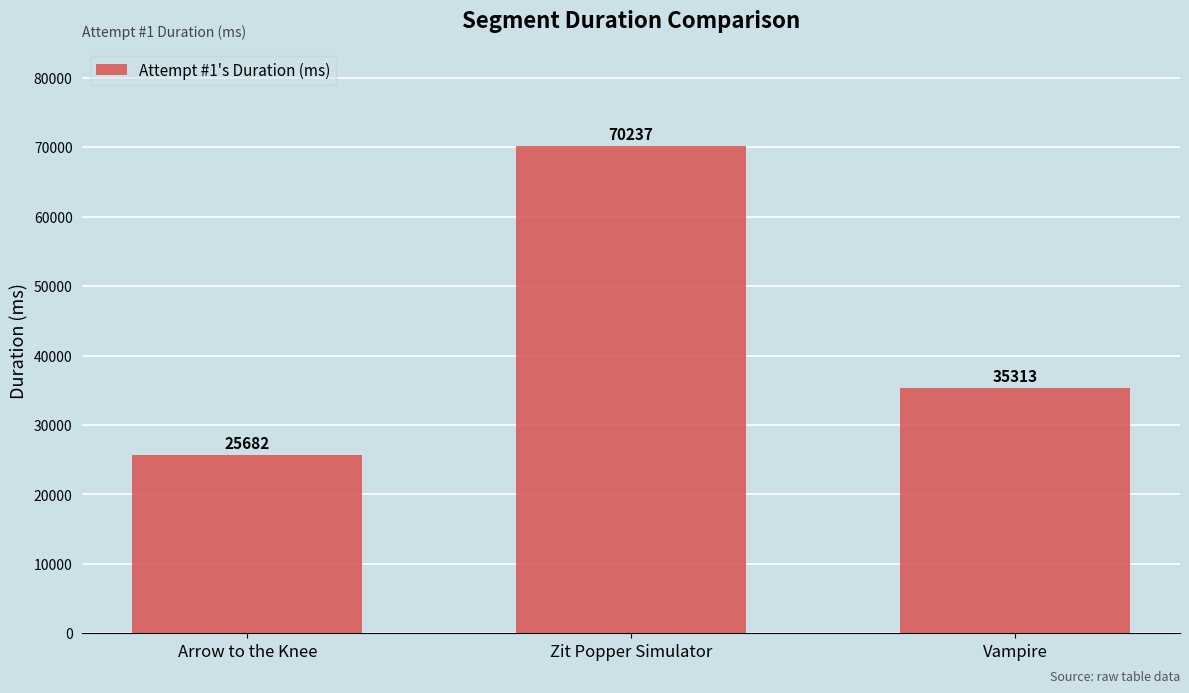

True or false: the data shows 70237 at Zit Popper Simulator.

True